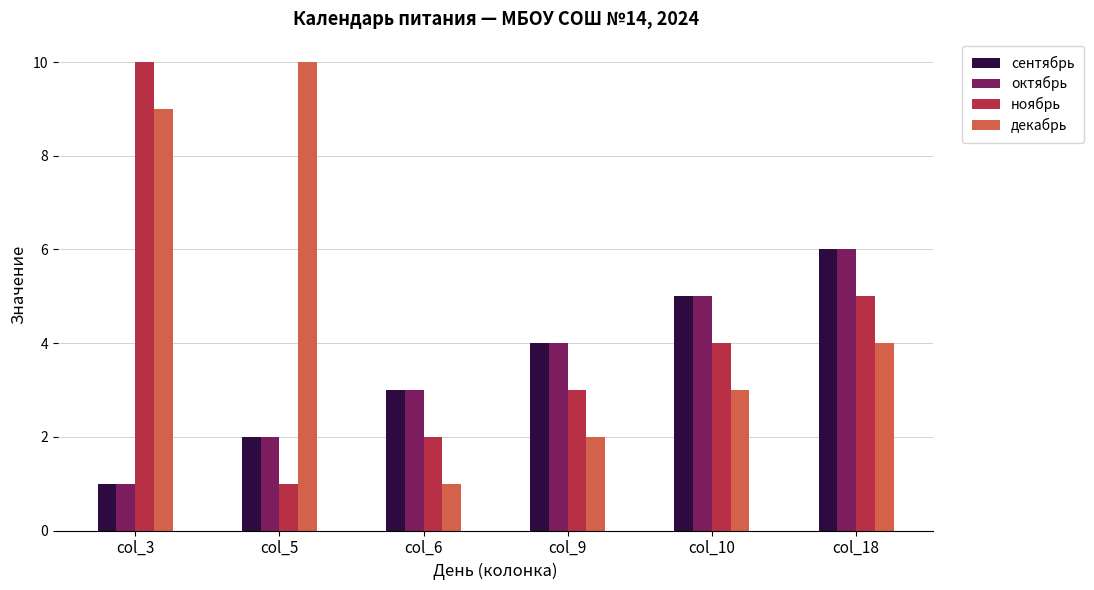

What is the value of the декабрь bar at the 6th from the left?

4